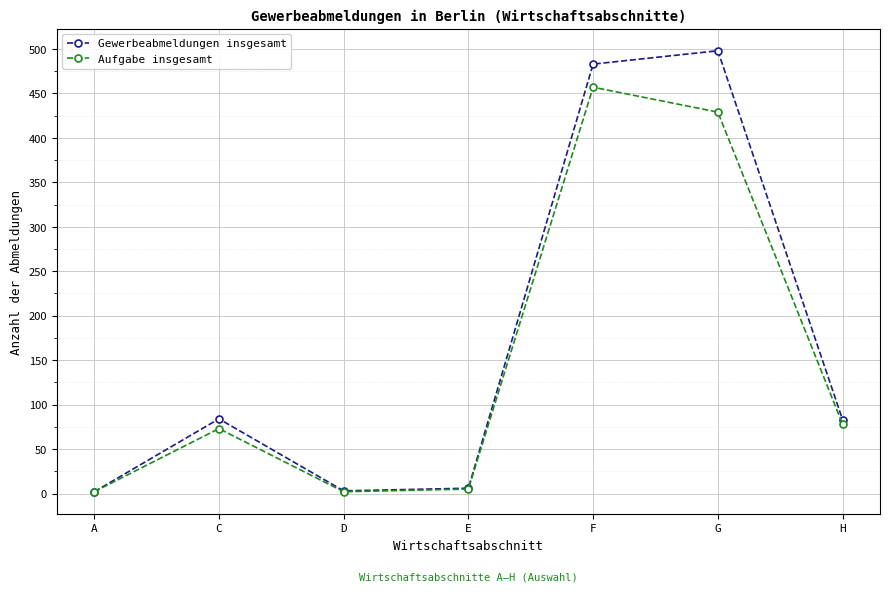

What is the maximum value shown in the chart?

498